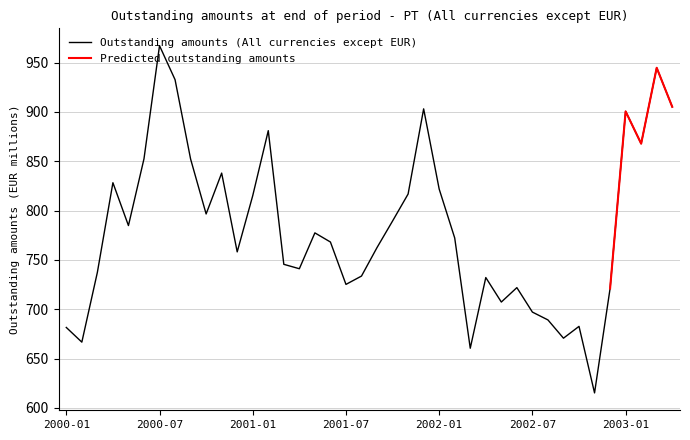

What is the smallest value displayed?

615.2